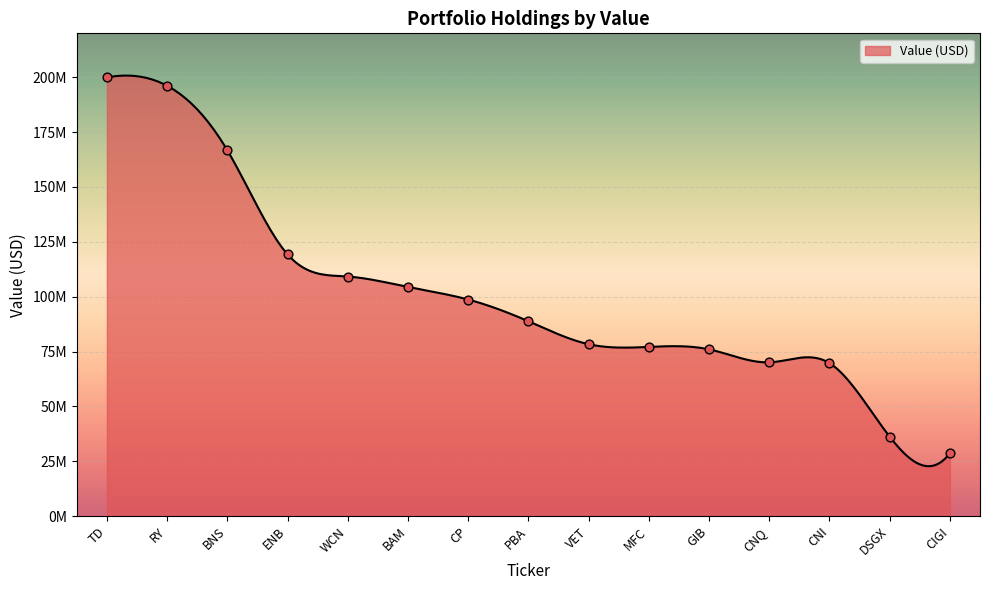

What is the ratio of the value at BNS to the value at CP?

1.7